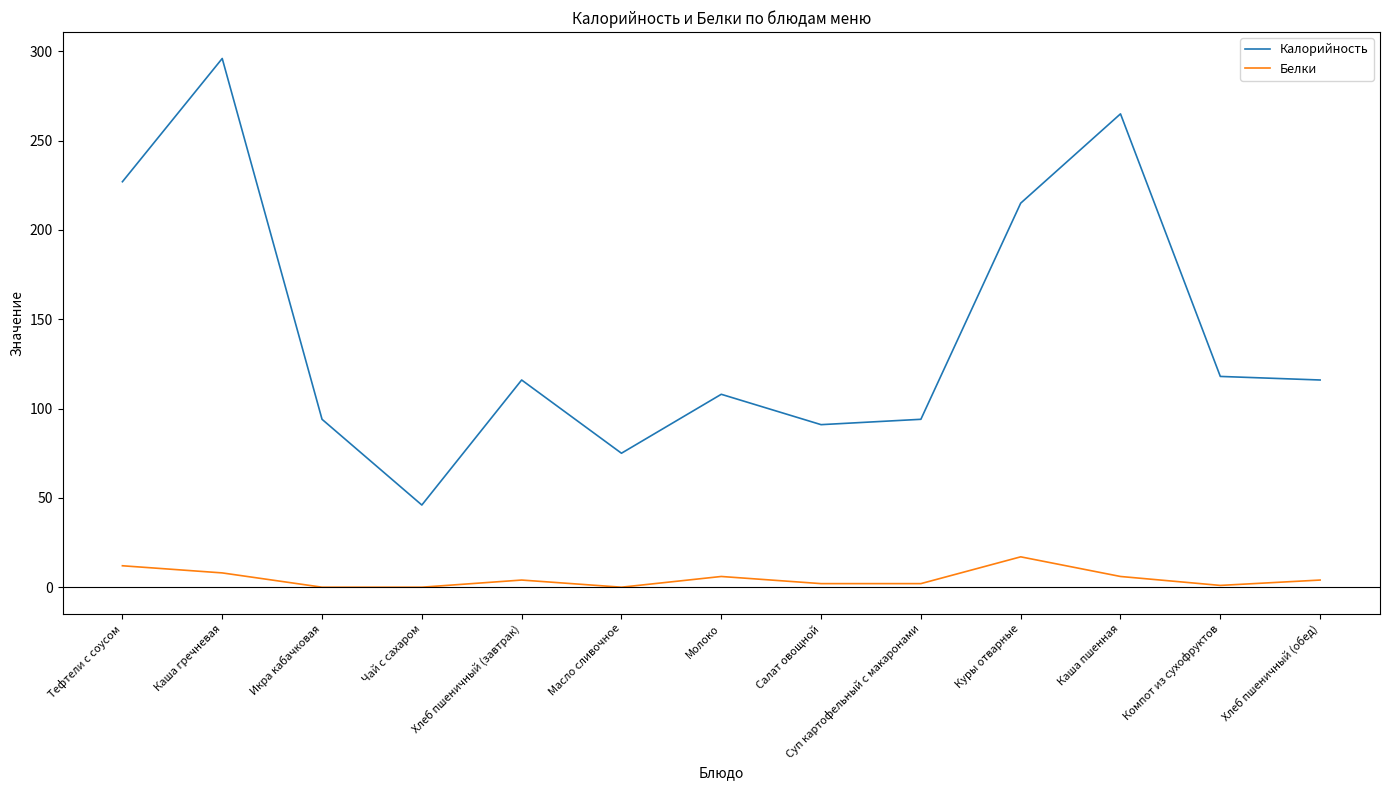

What position from the right is Масло сливочное?

8